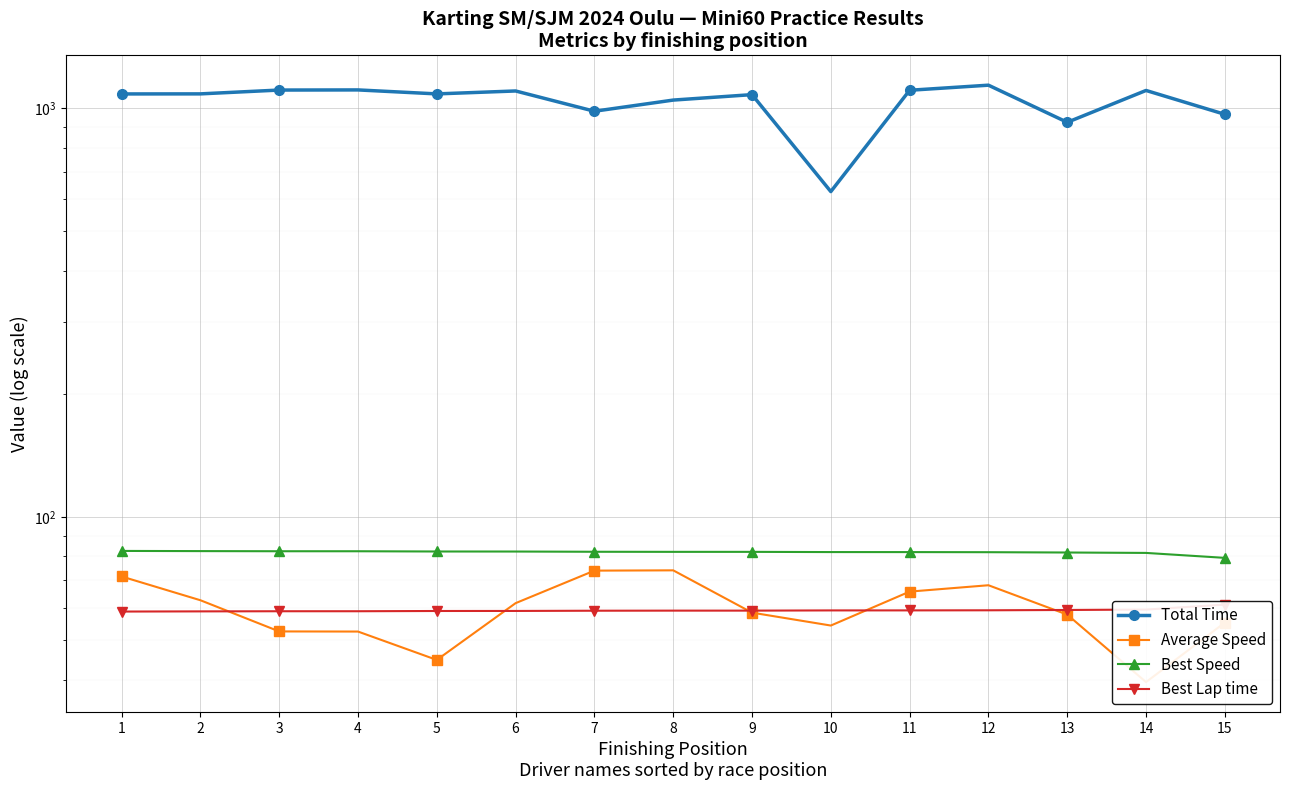

Where is the first local minimum for Total Time?

5